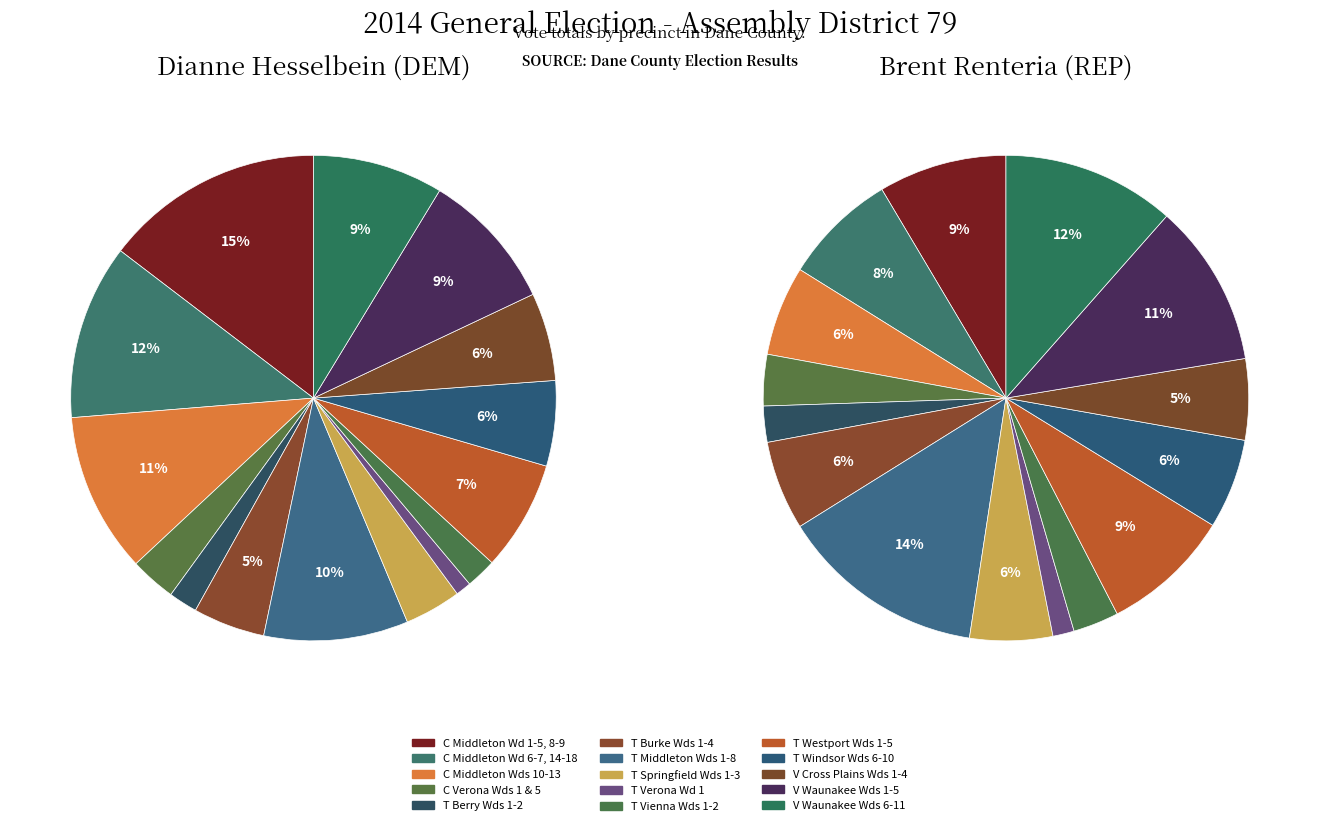

Rank the series by their maximum value, from lowest to highest.

Brent Renteria (REP), Dianne Hesselbein (DEM)